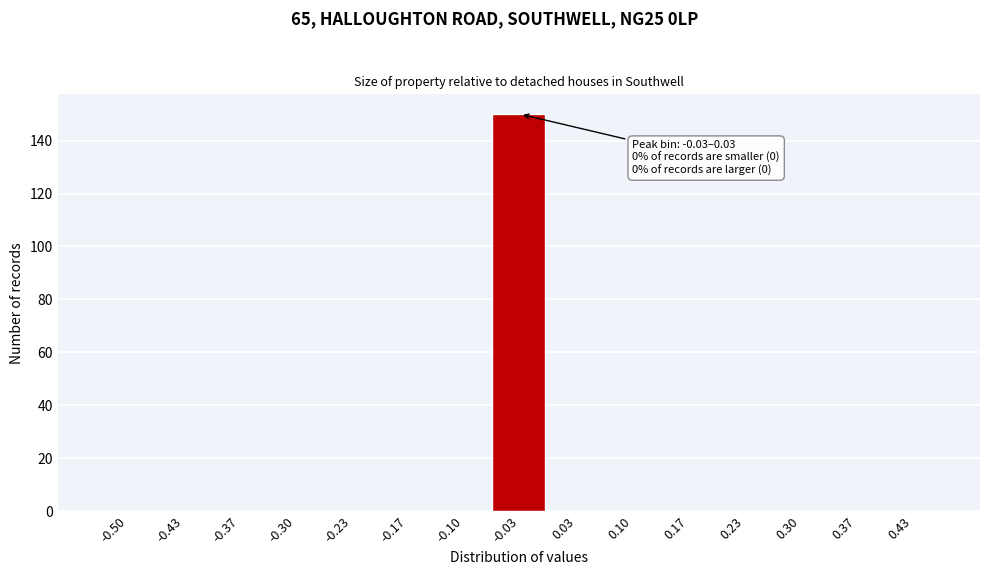

Reading right to left, extract all data points from this chart.

0.43=0	0.37=0	0.30=0	0.23=0	0.17=0	0.10=0	0.03=0	-0.03=150	-0.10=0	-0.17=0	-0.23=0	-0.30=0	-0.37=0	-0.43=0	-0.50=0